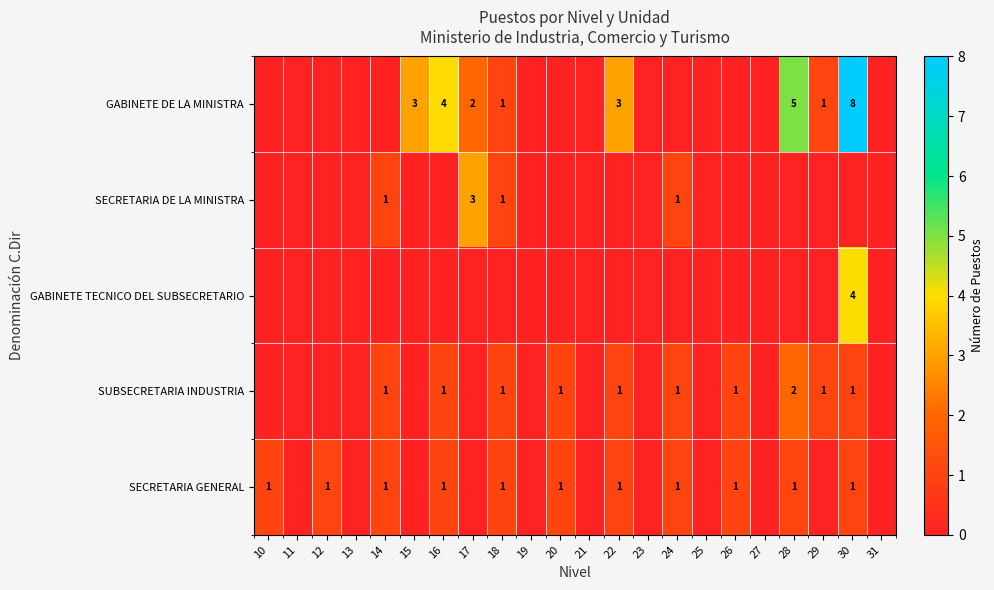

The value of GABINETE TECNICO DEL SUBSECRETARIO at 30 is 4. True or false?

True